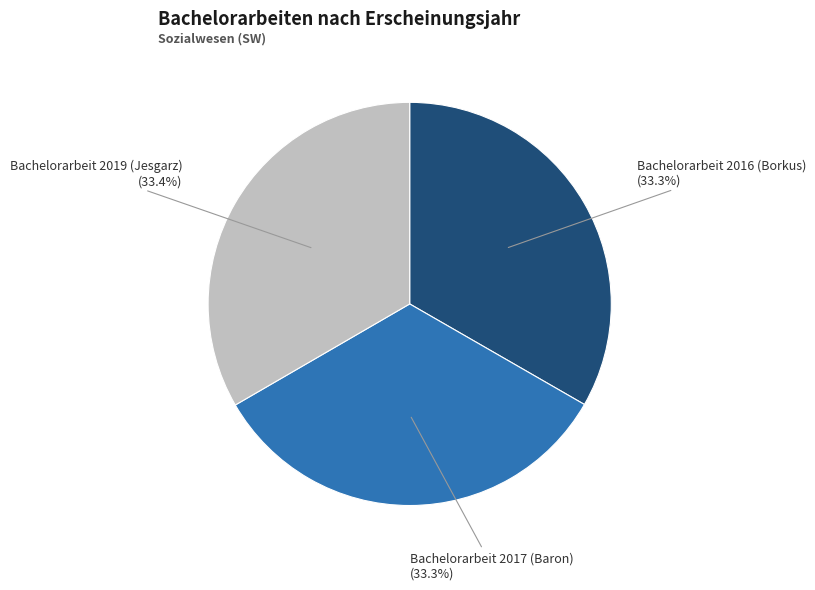

Is there a majority slice in this chart?

No